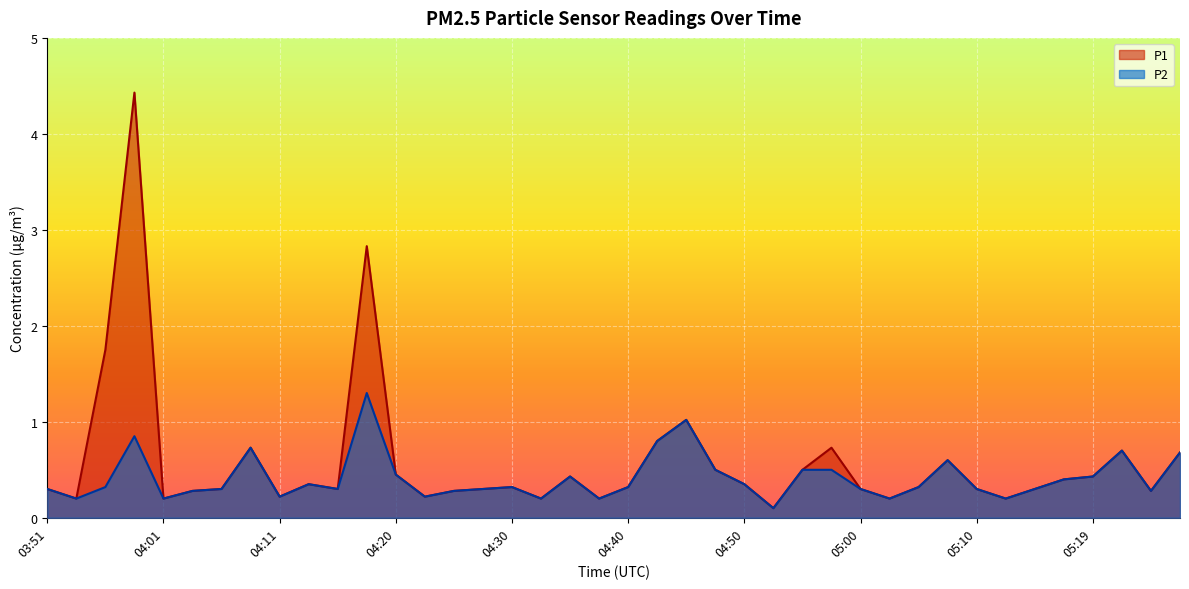

At which label does P1 reach its peak?

03:58